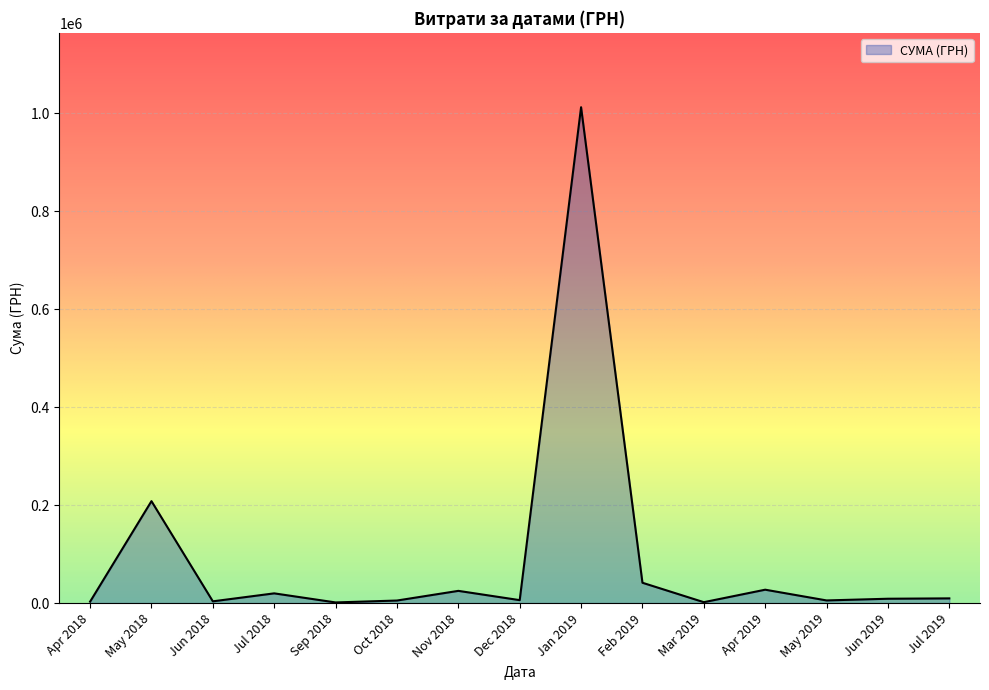

Is it true that the value at Apr 2019 is 27309.1?

True